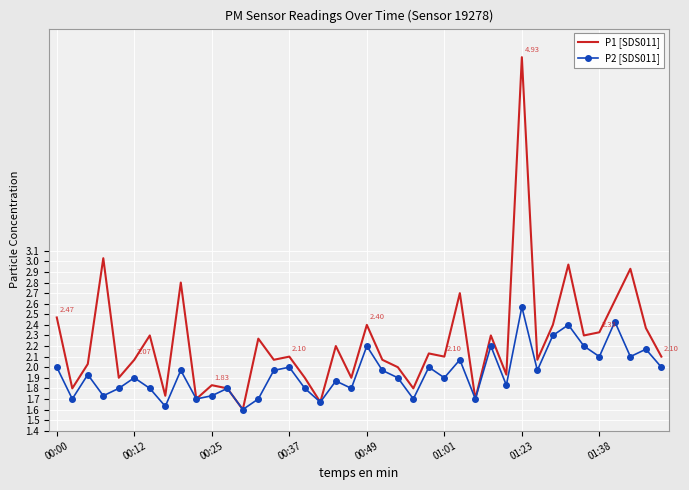

Which series has the largest total across all categories?

P1 [SDS011]